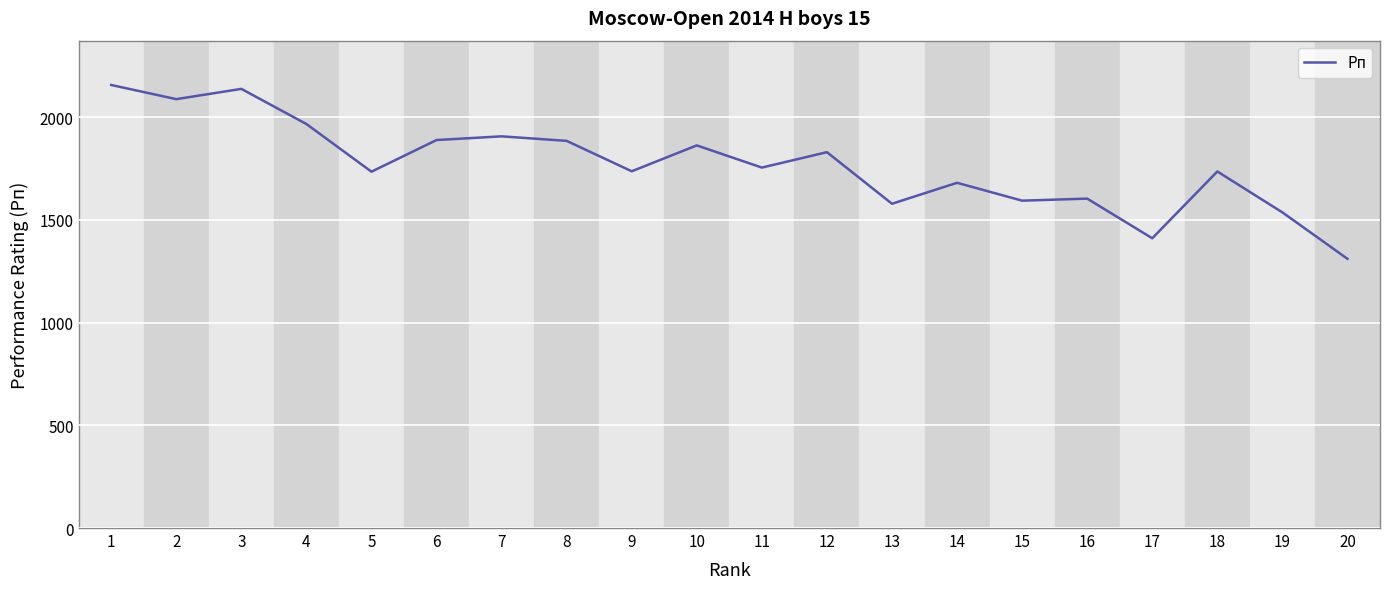

What is the approximate value at 5?

1734